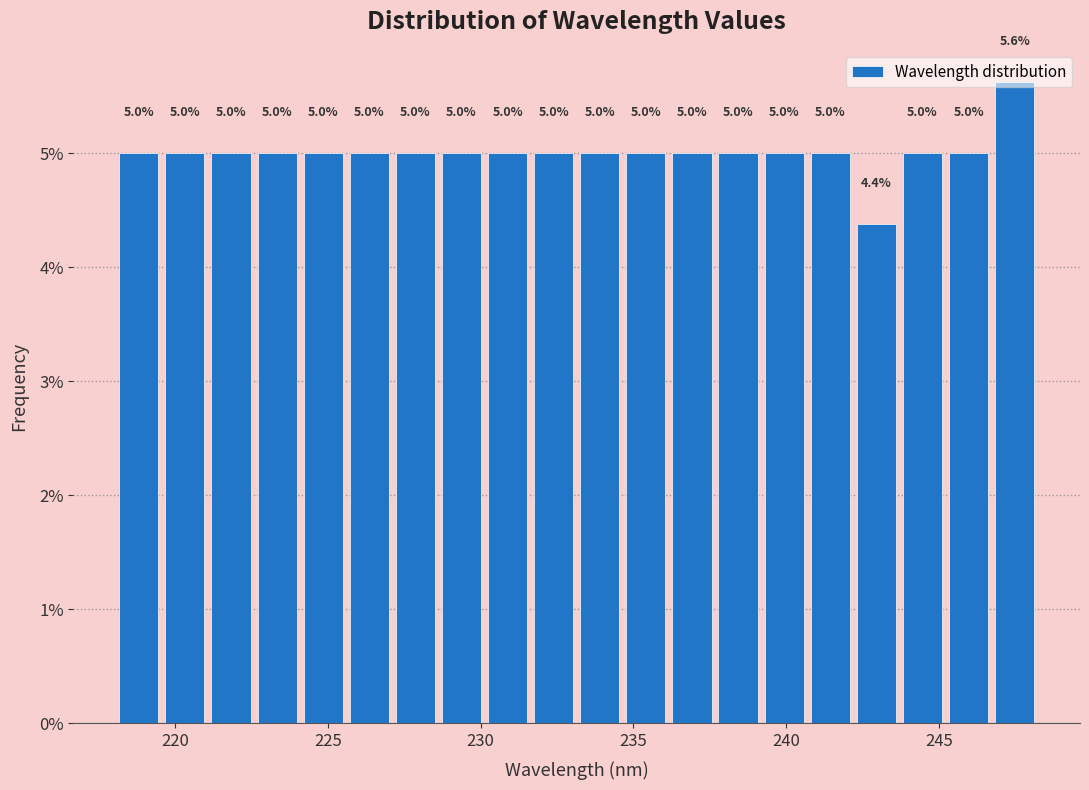

Read against the x-axis, roughly where is the centre of the tallest bar?

247.5